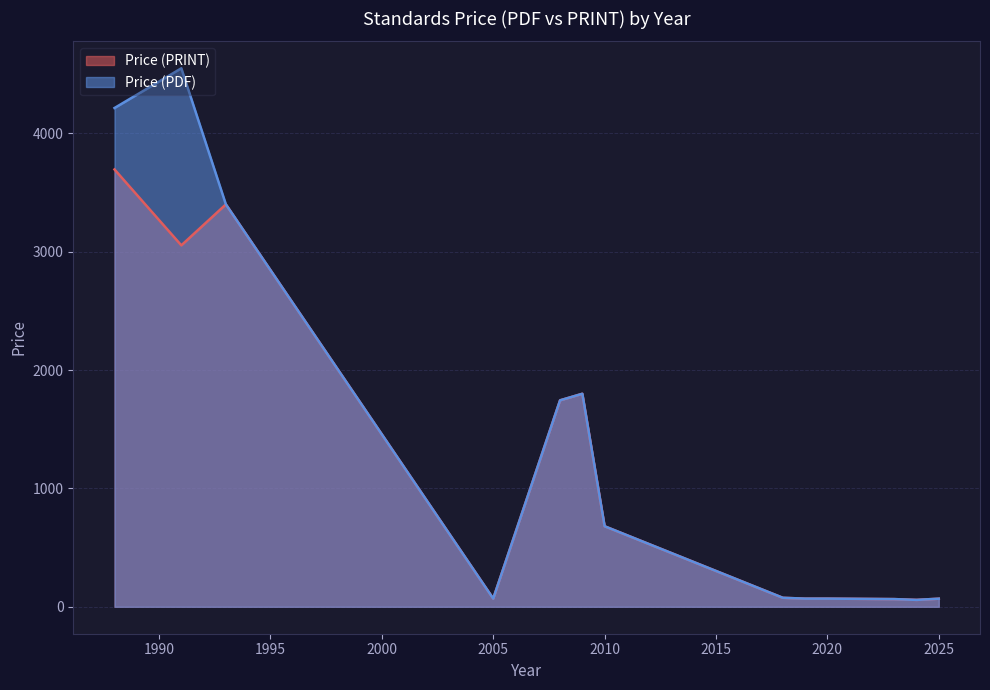

True or false: Price (PRINT) and Price (PDF) cross at least once.

False